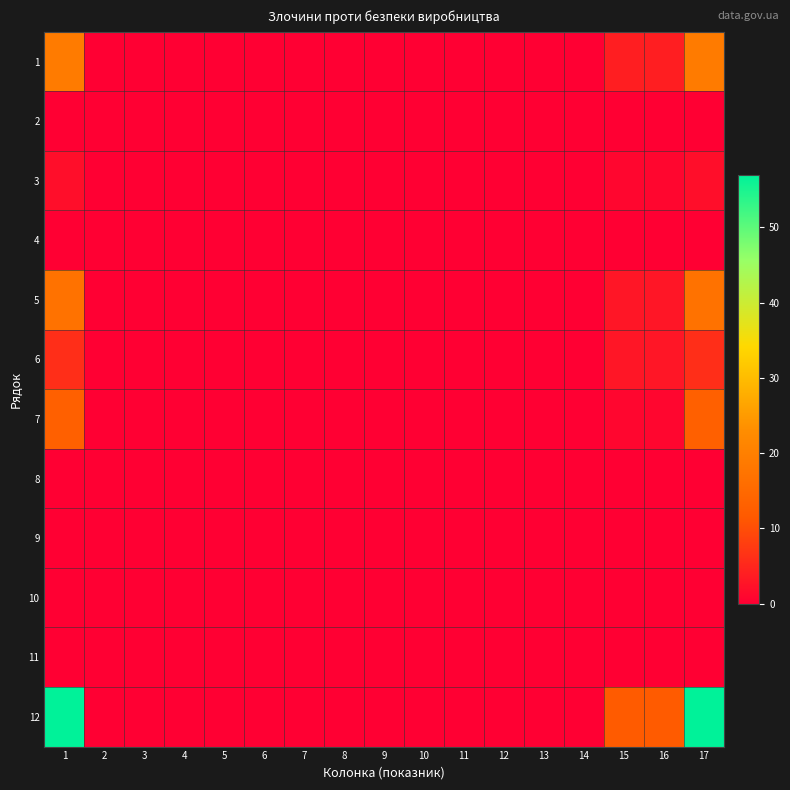

At how many categories does at least one series exceed 54?

2